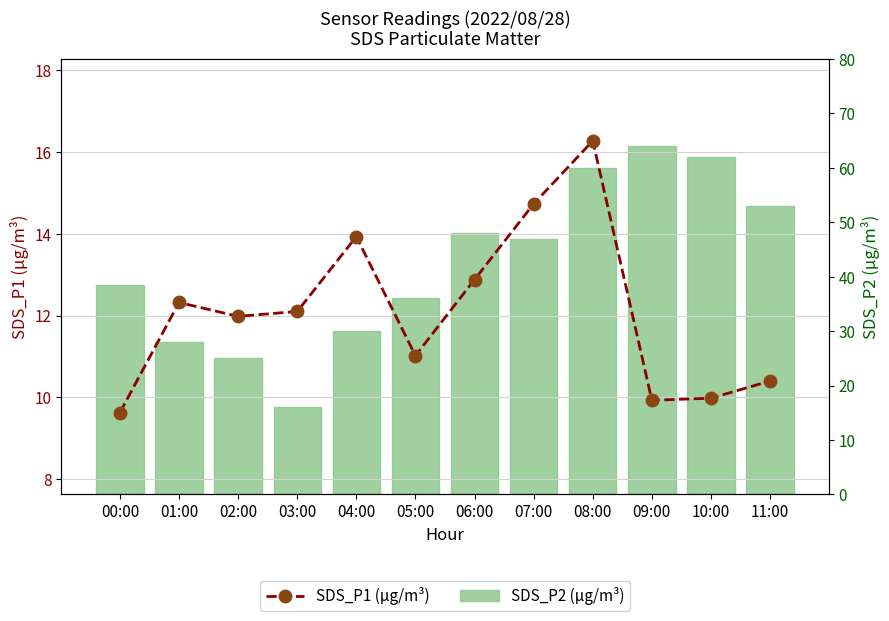

What is the average value of the SDS_P2 (µg/m³) series?

42.3